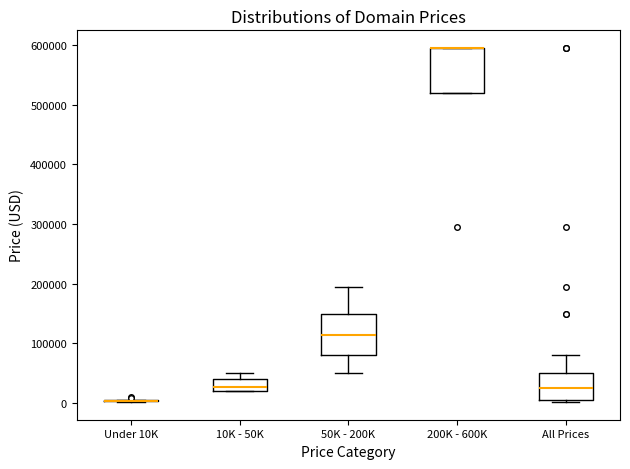

Reading left to right, transcribe this box plot: for each box, give where its median line is, the range the box spans, and where its two whiskers end, as read against the y-axis. The values are not printed on the chart, so give them approximately, as read against the axis.

Under 10K: box collapsed to a line at 0, whiskers 0 to 0
10K - 50K: median 30000, box 20000 to 40000, whiskers 20000 to 50000
50K - 200K: median 110000, box 80000 to 150000, whiskers 50000 to 190000
200K - 600K: median 590000 (drawn on the box's upper edge), box 520000 to 590000, whiskers 520000 to 590000
All Prices: median 20000, box 0 to 50000, whiskers 0 to 80000